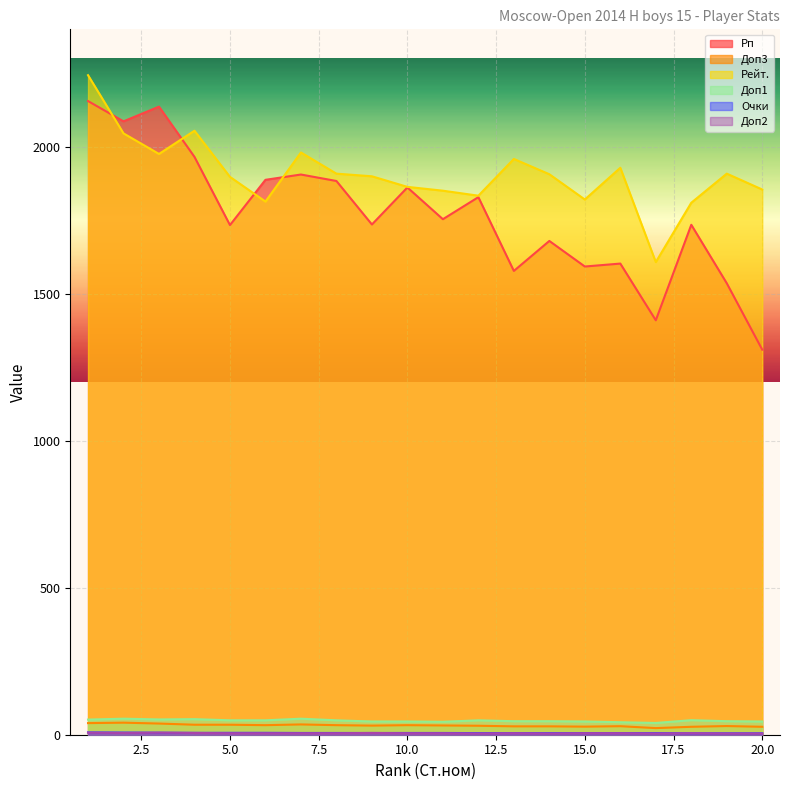

List the series in order of their peak value, highest first.

Рейт., Рп, Доп1, Доп3, Очки, Доп2